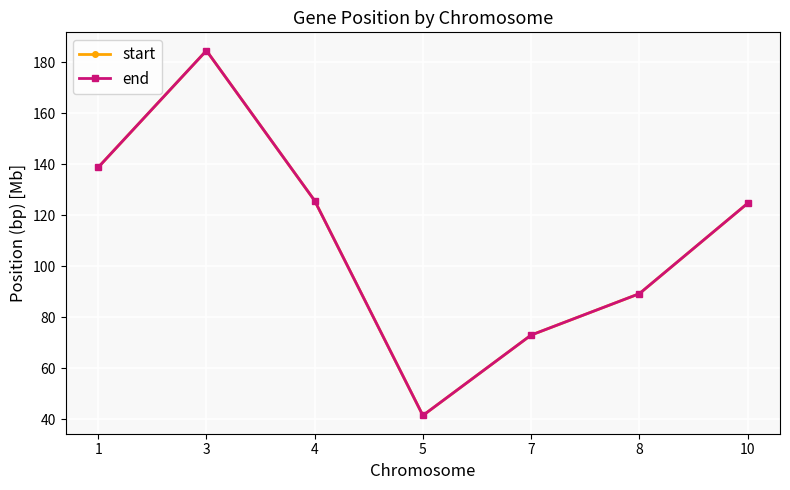

True or false: end and start intersect in this chart.

False